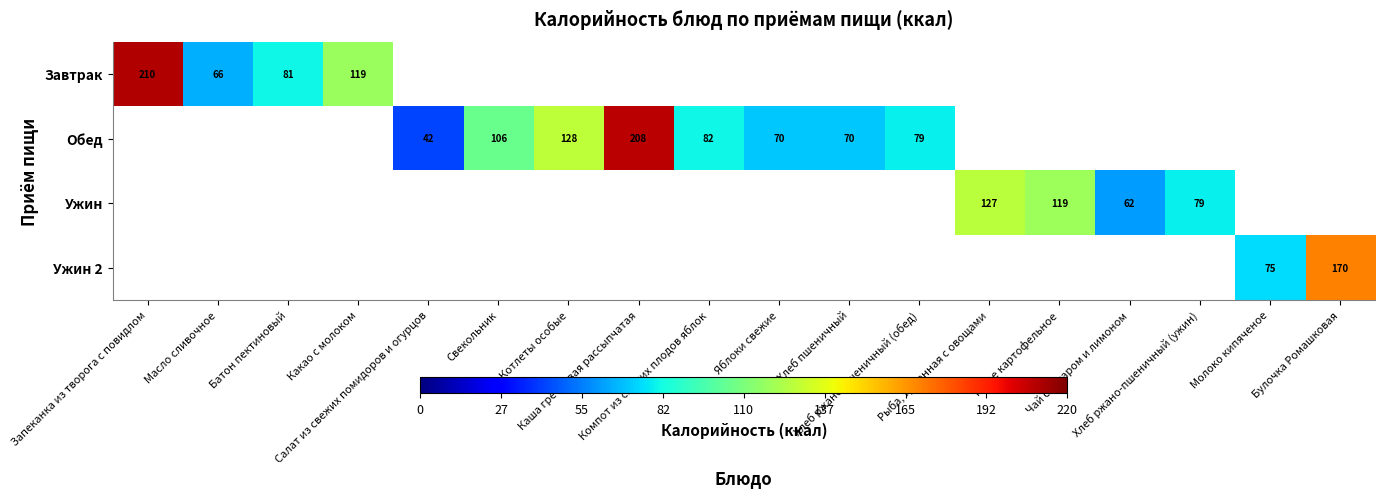

Is the value of Завтрак at Батон пектиновый greater than the value of Ужин at Компот из свежих плодов яблок?

Yes